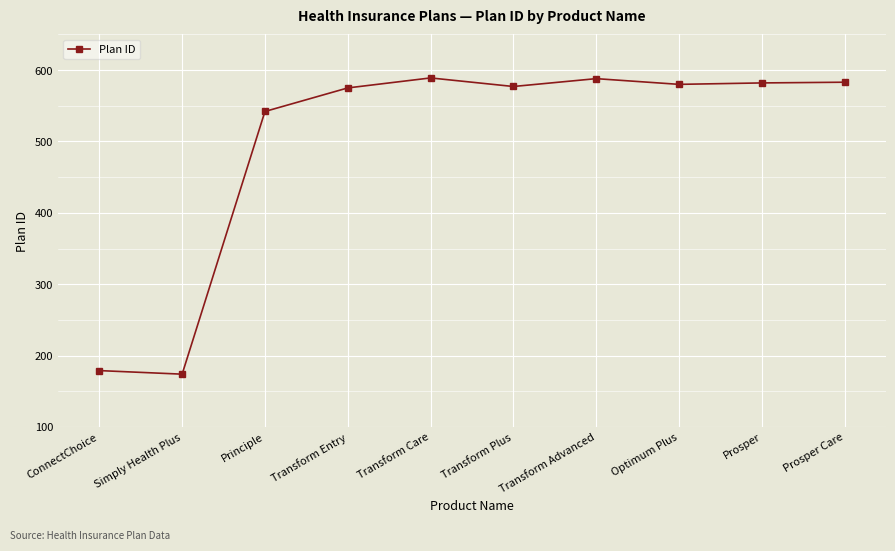

The chart shows a value of 248 at ConnectChoice. True or false?

False